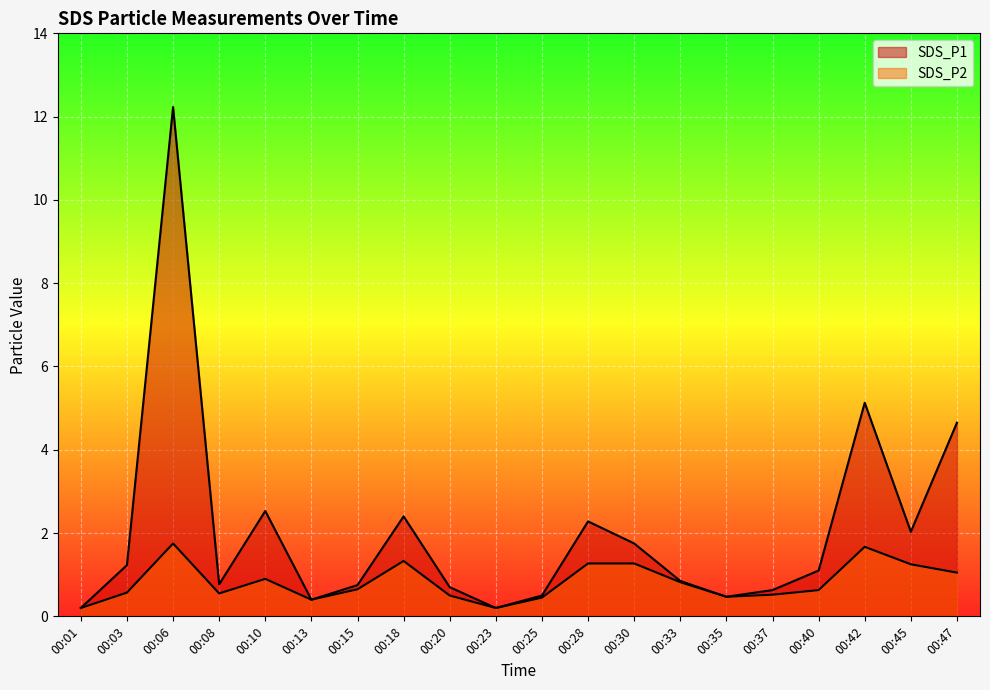

At how many categories does at least one series exceed 11?

1